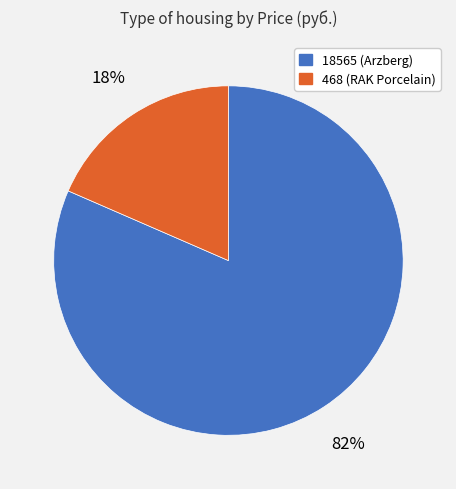

Do 468 (RAK Porcelain) and 18565 (Arzberg) together represent more than half of the pie?

Yes